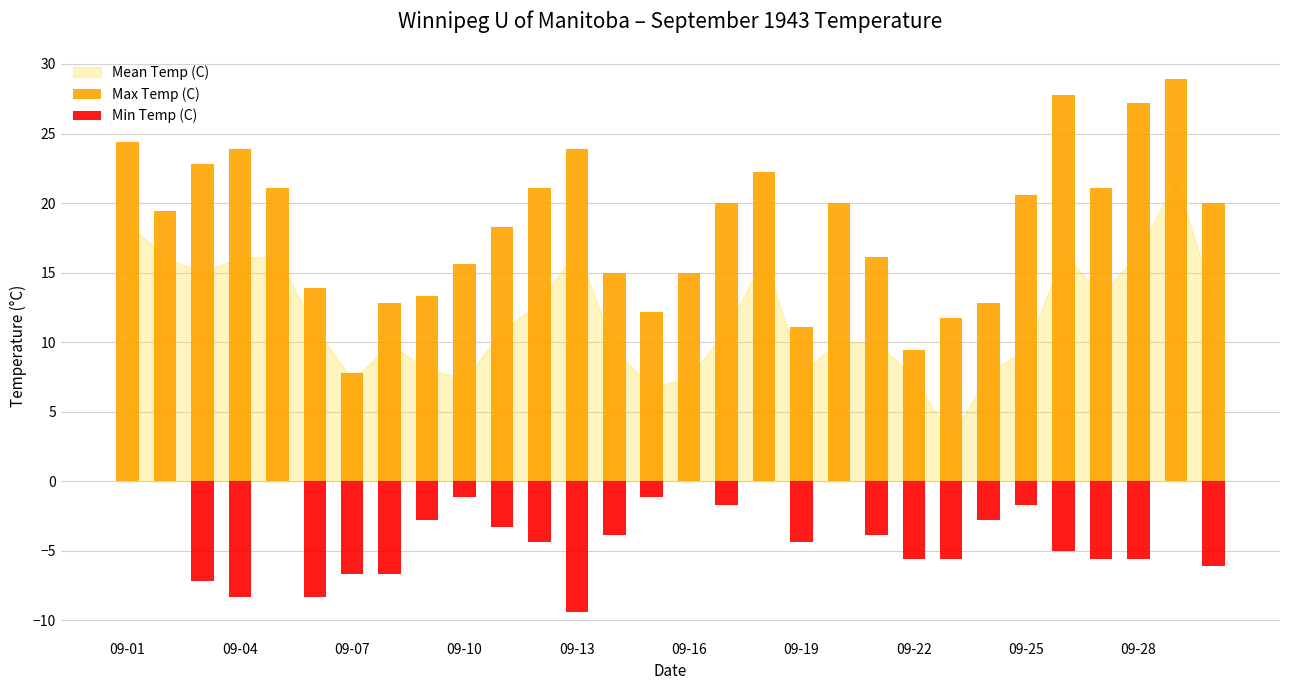

Reading left to right, list all the values displayed in this chart.

Max Temp (C): 24.4	19.4	22.8	23.9	21.1	13.9	7.8	12.8	13.3	15.6	18.3	21.1	23.9	15.0	12.2	15.0	20.0	22.2	11.1	20.0	16.1	9.4	11.7	12.8	20.6	27.8	21.1	27.2	28.9	20.0
Min Temp (C): 0.0	0.0	-7.2	-8.3	0.0	-8.3	-6.7	-6.7	-2.8	-1.1	-3.3	-4.4	-9.4	-3.9	-1.1	0.0	-1.7	0.0	-4.4	0.0	-3.9	-5.6	-5.6	-2.8	-1.7	-5.0	-5.6	-5.6	0.0	-6.1